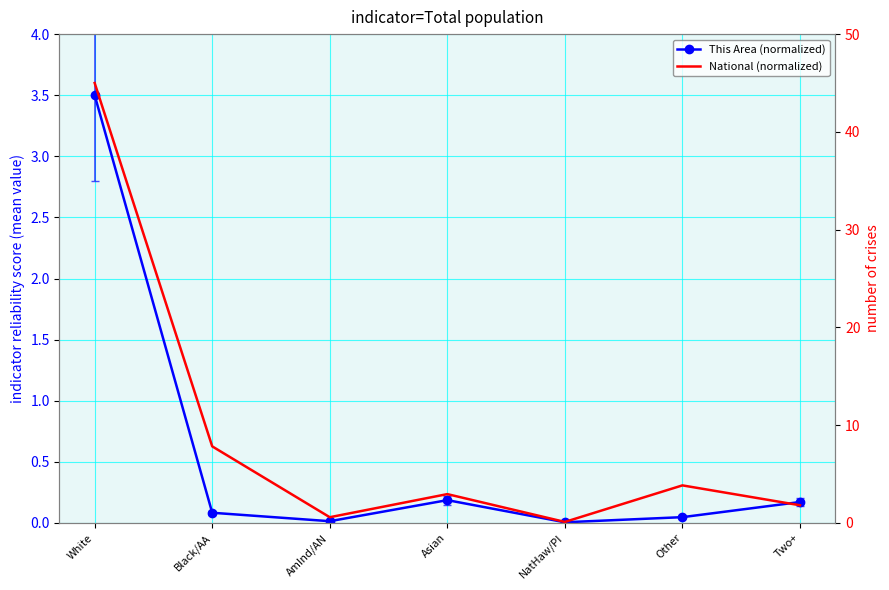

Rank the series by their average value, from lowest to highest.

This Area (normalized), National (normalized)